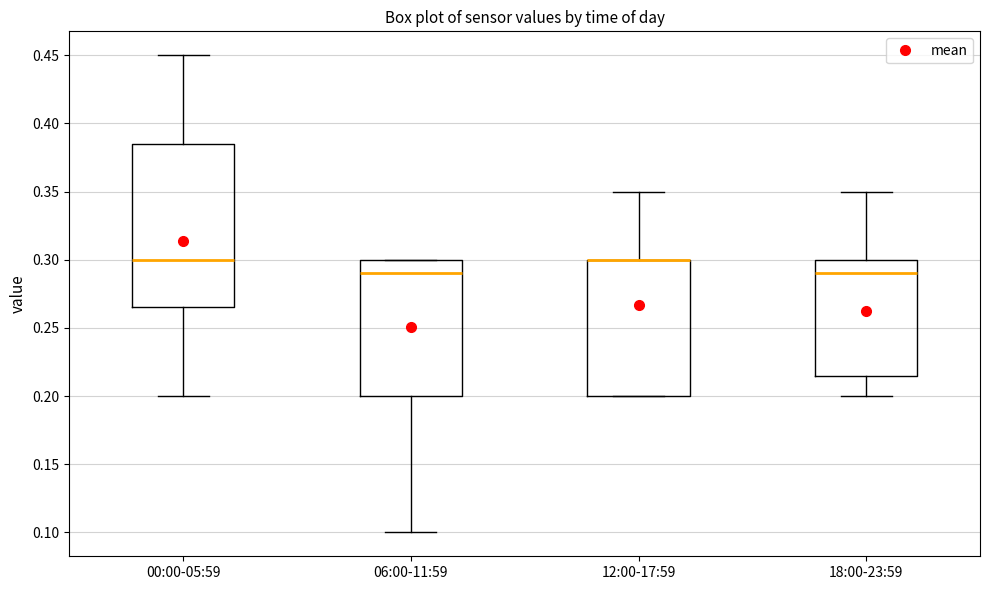

Reading left to right, read every box against the y-axis: the position of its median line, the range the box covers, and the ends of its whiskers. The values are not printed on the chart, so give them approximately, as read against the axis.

00:00-05:59: median 0.300, box 0.265 to 0.385, whiskers 0.200 to 0.450
06:00-11:59: median 0.290, box 0.200 to 0.300, whiskers 0.100 to 0.300
12:00-17:59: median 0.300 (drawn on the box's upper edge), box 0.200 to 0.300, whiskers 0.200 to 0.350
18:00-23:59: median 0.290, box 0.215 to 0.300, whiskers 0.200 to 0.350